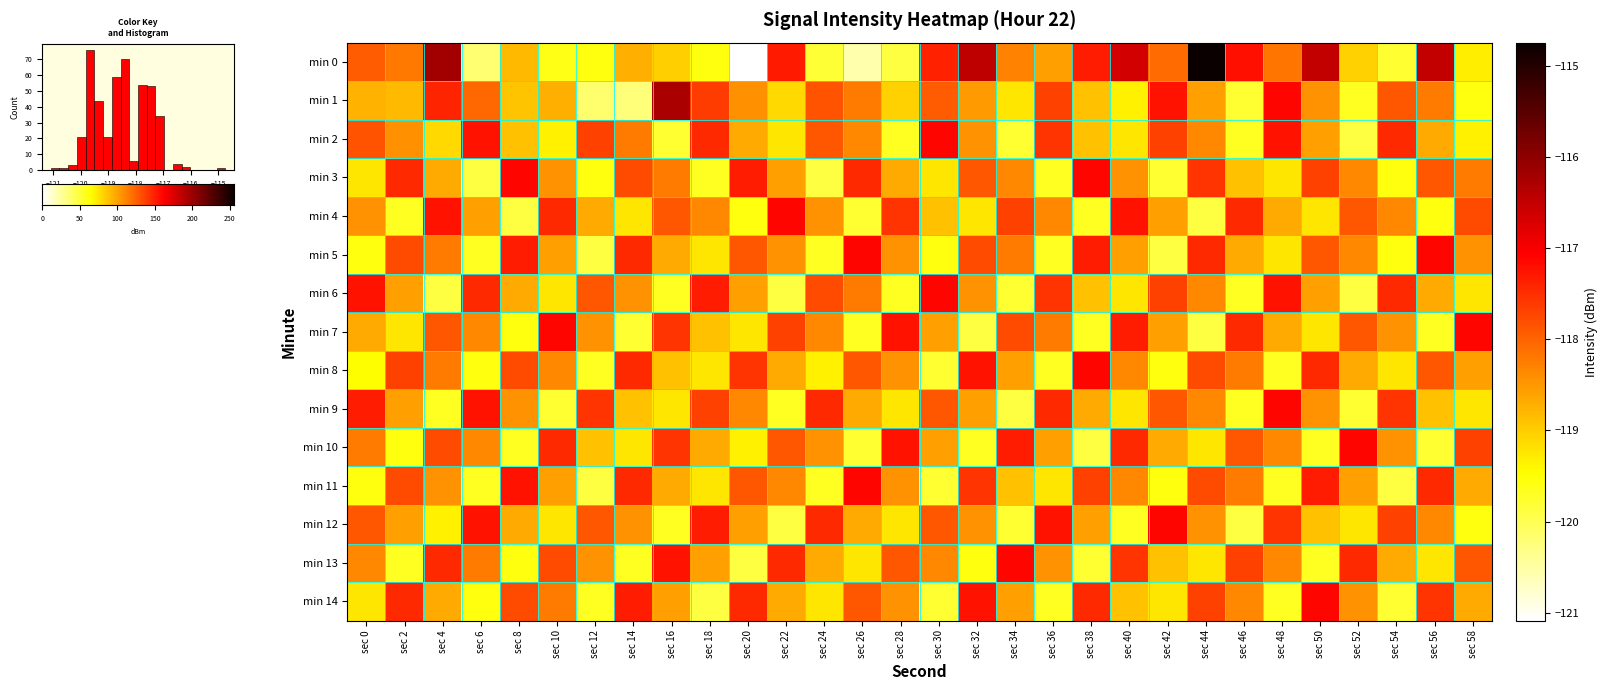

Between sec 2 and sec 54, which is larger?

sec 2